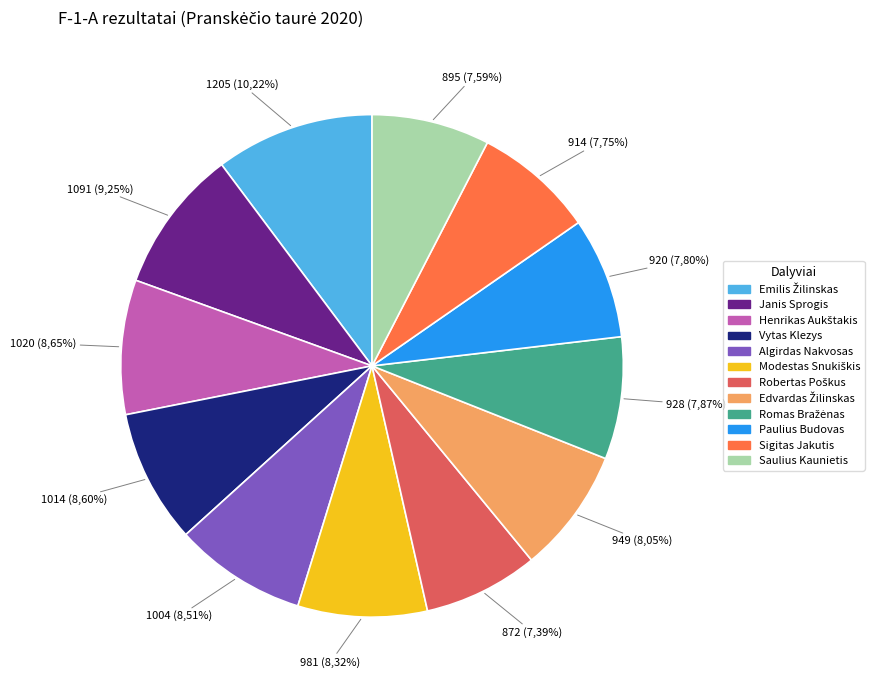

Does Paulius Budovas account for over 50% of the chart?

No